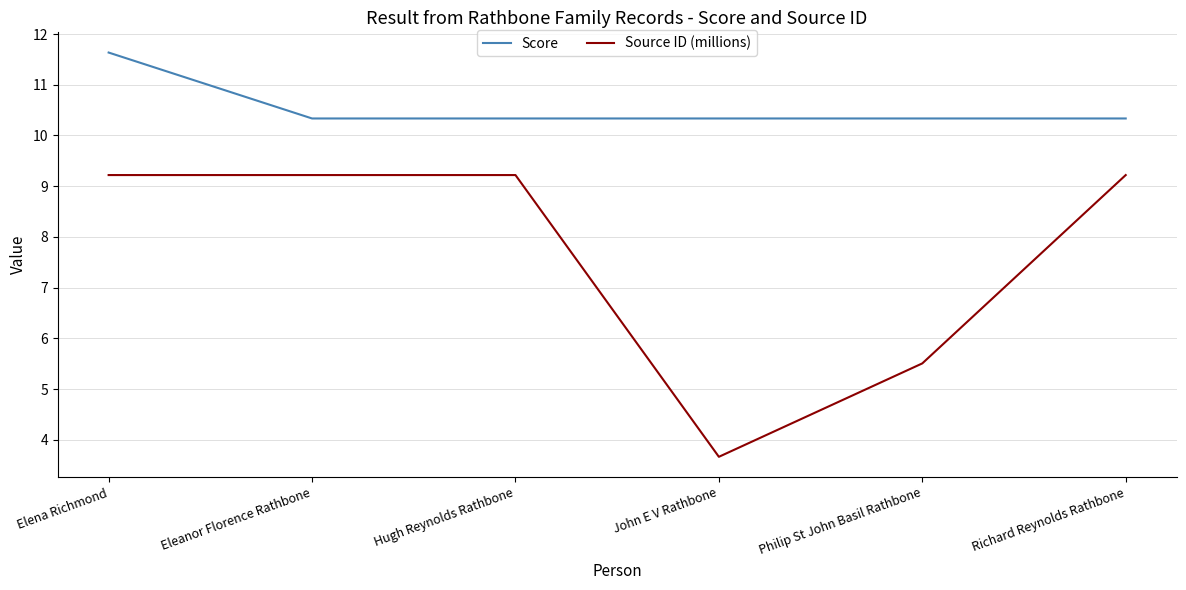

Which series has the largest range (max minus min)?

Source ID (millions)